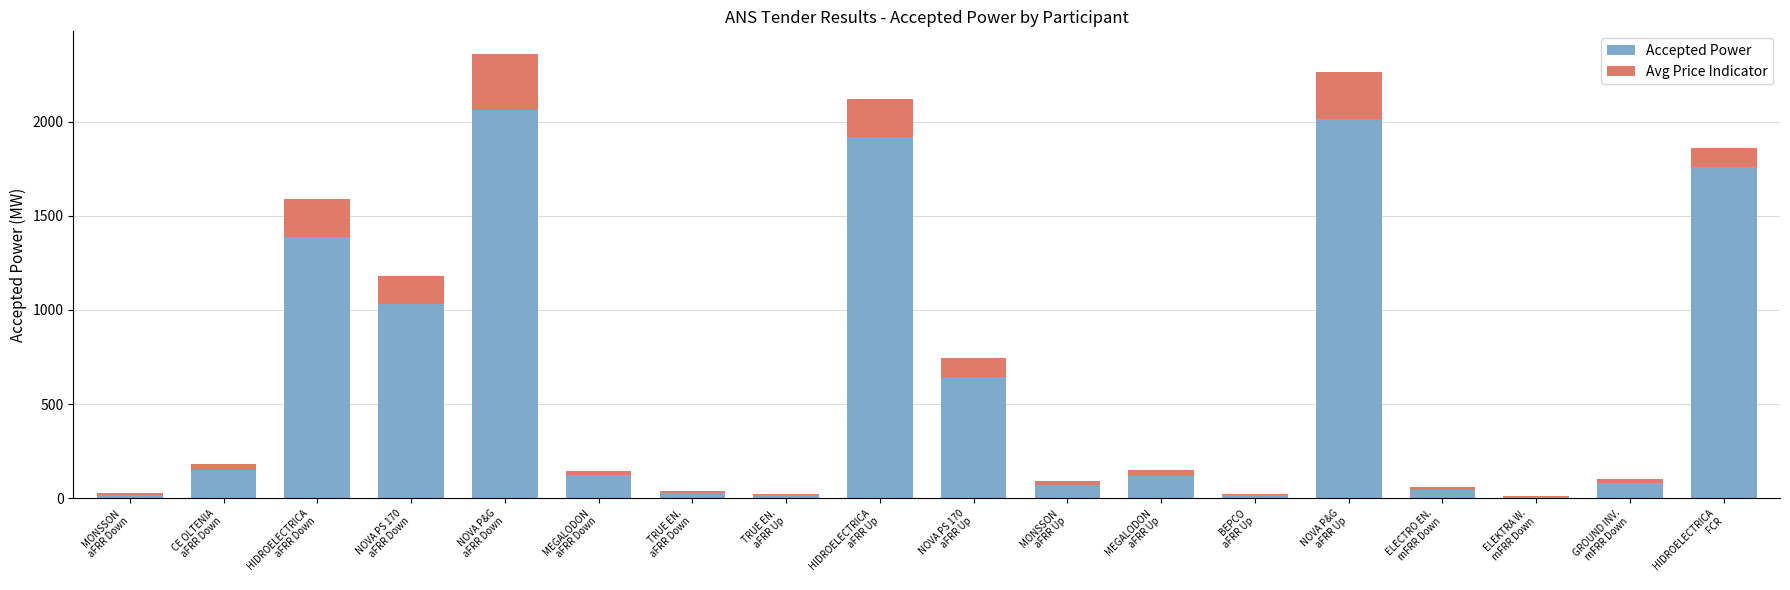

What is the highest value of the Accepted Power series?

2062